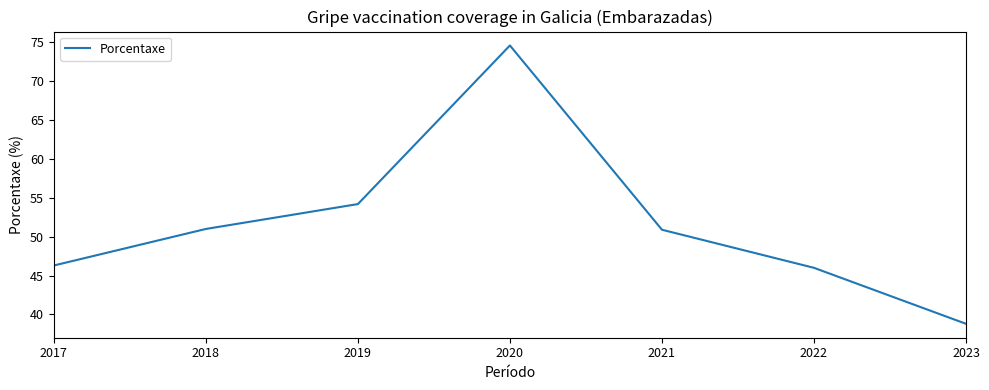

Count the number of categories in the chart.

7